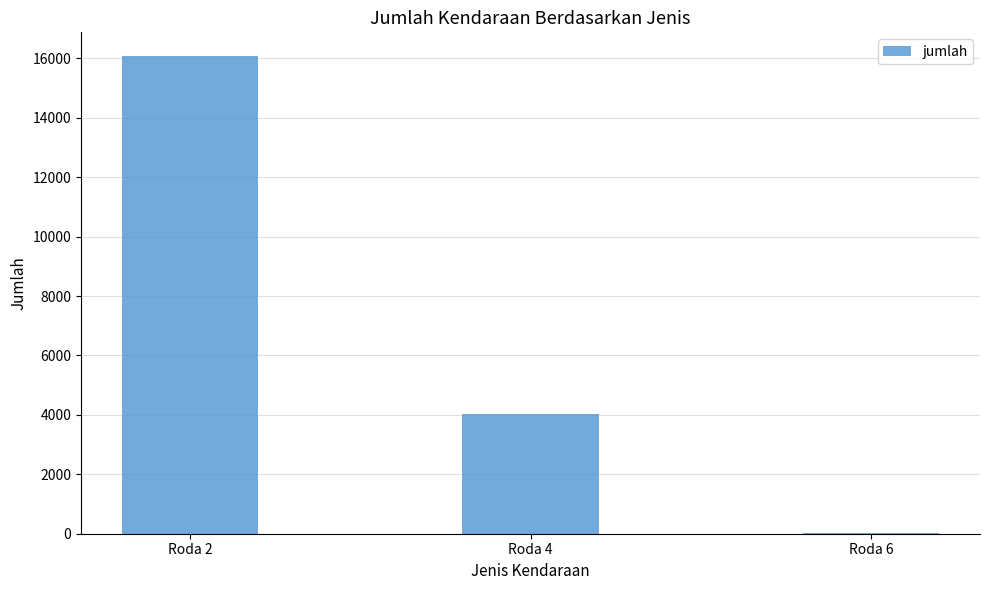

The chart shows a value of 8706 at Roda 2. True or false?

False